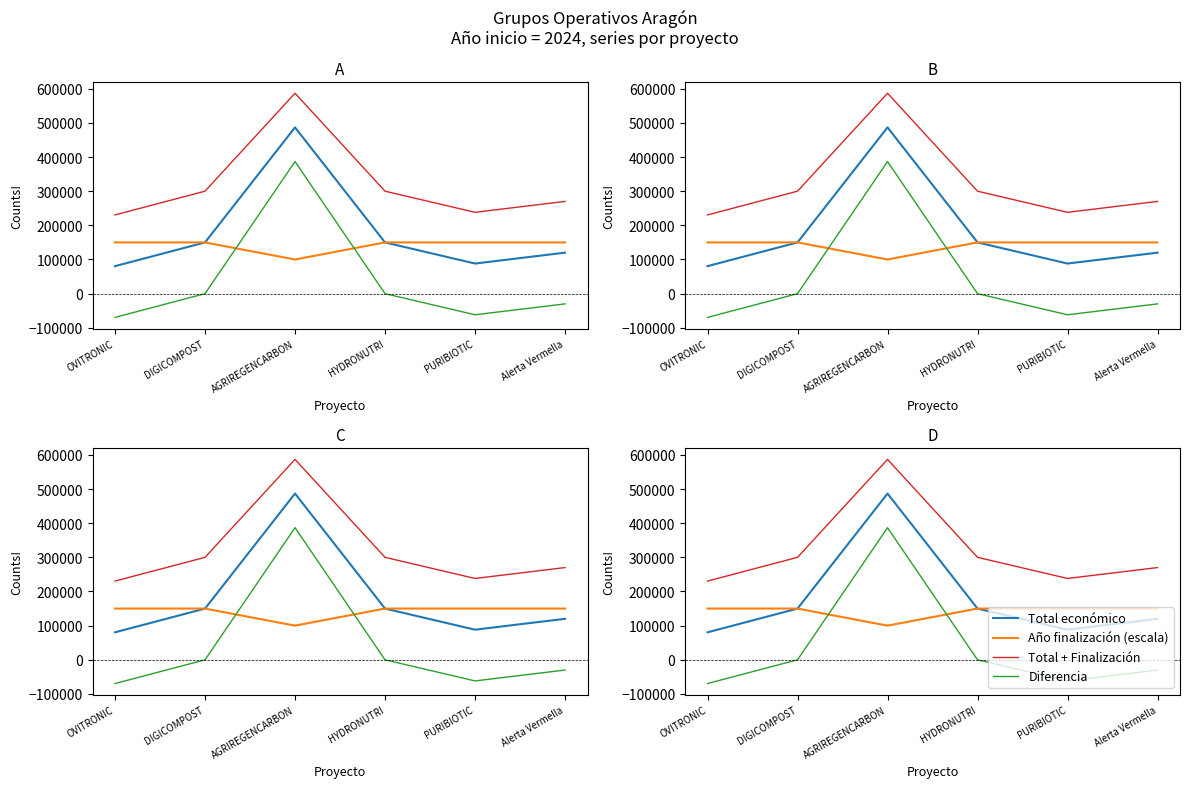

True or false: Año finalización (escala) has more than 2 interior local peaks.

False